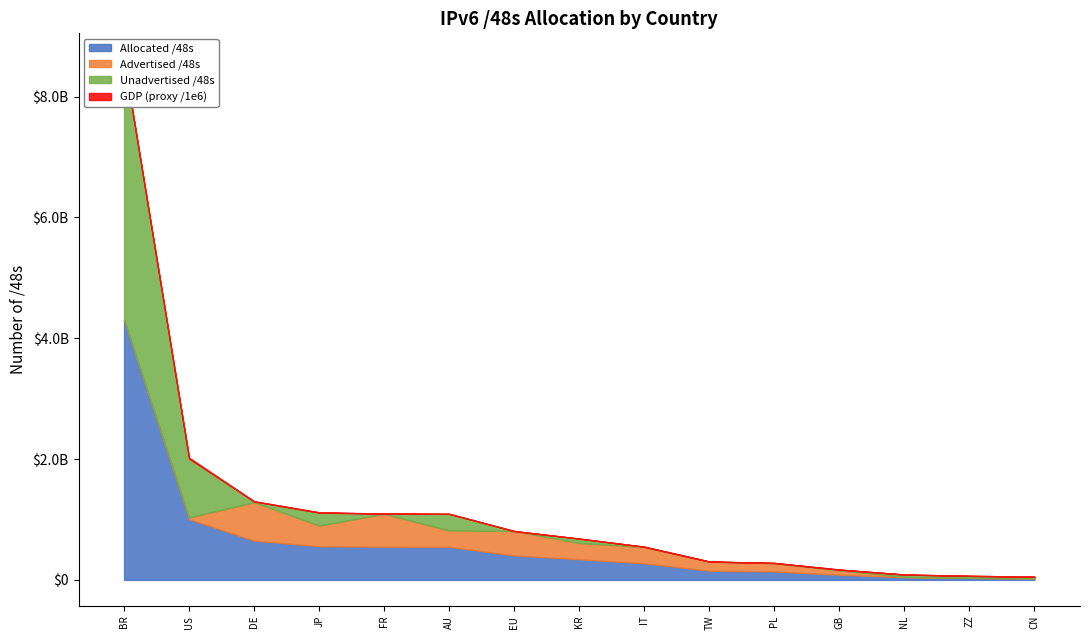

True or false: Unadvertised /48s has more than 0 points higher than both neighbors.

True